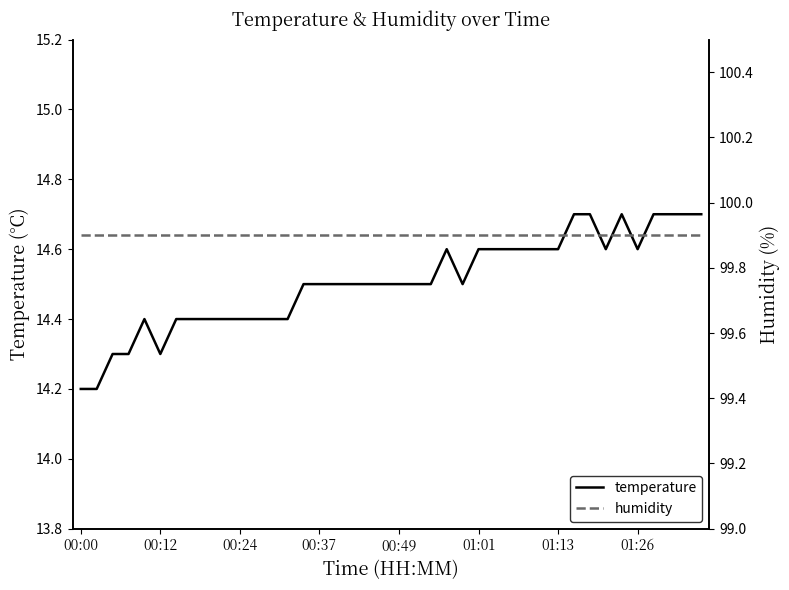

In temperature, how many points are lower than both neighbors (excluding endpoints)?

4